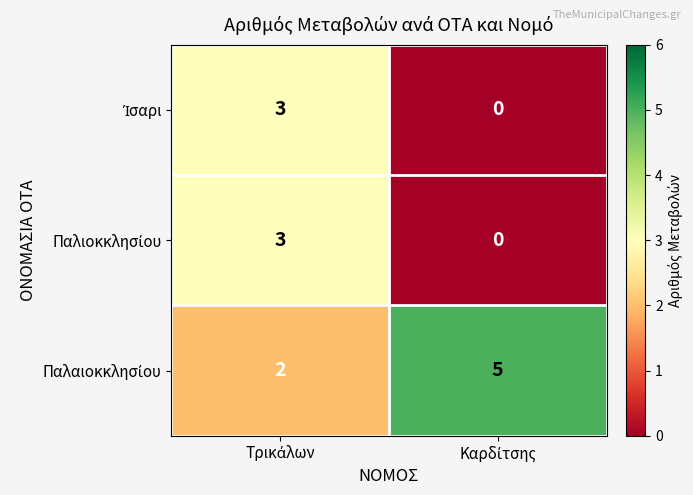

What is the greatest value displayed?

5